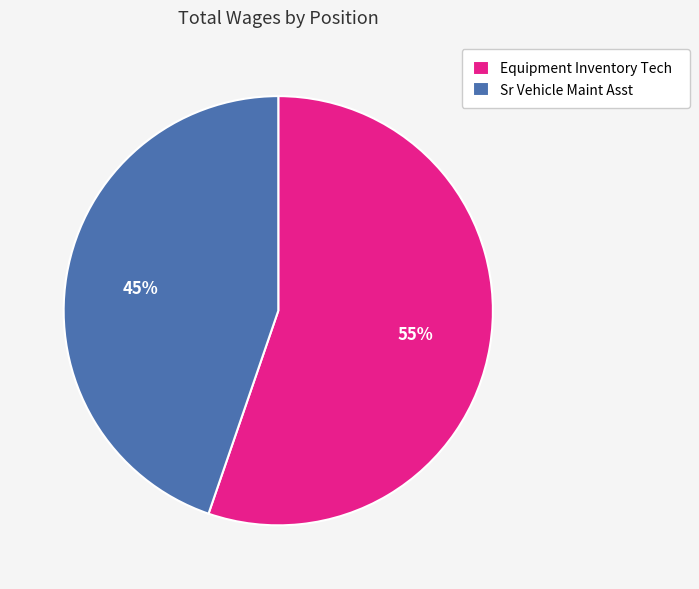

What is the smallest slice in the pie chart?

Sr Vehicle Maint Asst